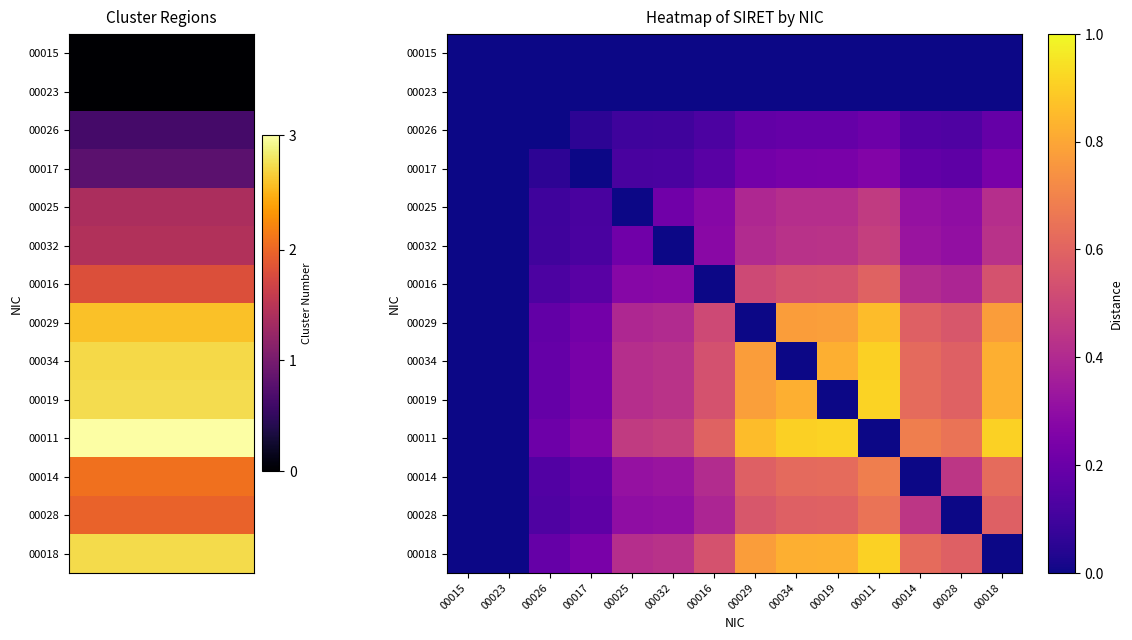

Reading left to right, transcribe all the data shown in this chart.

00015: 00015=0.0	00023=0.0	00026=0.0	00017=0.0	00025=0.0	00032=0.0	00016=0.0	00029=0.0	00034=0.0	00019=0.0	00011=0.0	00014=0.0	00028=0.0	00018=0.0
00023: 00015=0.0	00023=0.0	00026=0.0	00017=0.0	00025=0.0	00032=0.0	00016=0.0	00029=0.0	00034=0.0	00019=0.0	00011=0.0	00014=0.0	00028=0.0	00018=0.0
00026: 00015=0.0	00023=0.0	00026=0.0	00017=0.1	00025=0.1	00032=0.1	00016=0.1	00029=0.2	00034=0.2	00019=0.2	00011=0.2	00014=0.1	00028=0.1	00018=0.2
00017: 00015=0.0	00023=0.0	00026=0.1	00017=0.0	00025=0.1	00032=0.1	00016=0.2	00029=0.2	00034=0.2	00019=0.2	00011=0.3	00014=0.2	00028=0.2	00018=0.2
00025: 00015=0.0	00023=0.0	00026=0.1	00017=0.1	00025=0.0	00032=0.2	00016=0.3	00029=0.4	00034=0.4	00019=0.4	00011=0.5	00014=0.3	00028=0.3	00018=0.4
00032: 00015=0.0	00023=0.0	00026=0.1	00017=0.1	00025=0.2	00032=0.0	00016=0.3	00029=0.4	00034=0.4	00019=0.4	00011=0.5	00014=0.3	00028=0.3	00018=0.4
00016: 00015=0.0	00023=0.0	00026=0.1	00017=0.2	00025=0.3	00032=0.3	00016=0.0	00029=0.5	00034=0.5	00019=0.5	00011=0.6	00014=0.4	00028=0.4	00018=0.5
00029: 00015=0.0	00023=0.0	00026=0.2	00017=0.2	00025=0.4	00032=0.4	00016=0.5	00029=0.0	00034=0.8	00019=0.8	00011=0.9	00014=0.6	00028=0.6	00018=0.8
00034: 00015=0.0	00023=0.0	00026=0.2	00017=0.2	00025=0.4	00032=0.4	00016=0.5	00029=0.8	00034=0.0	00019=0.8	00011=0.9	00014=0.6	00028=0.6	00018=0.8
00019: 00015=0.0	00023=0.0	00026=0.2	00017=0.2	00025=0.4	00032=0.4	00016=0.5	00029=0.8	00034=0.8	00019=0.0	00011=0.9	00014=0.6	00028=0.6	00018=0.8
00011: 00015=0.0	00023=0.0	00026=0.2	00017=0.3	00025=0.5	00032=0.5	00016=0.6	00029=0.9	00034=0.9	00019=0.9	00011=0.0	00014=0.7	00028=0.6	00018=0.9
00014: 00015=0.0	00023=0.0	00026=0.1	00017=0.2	00025=0.3	00032=0.3	00016=0.4	00029=0.6	00034=0.6	00019=0.6	00011=0.7	00014=0.0	00028=0.4	00018=0.6
00028: 00015=0.0	00023=0.0	00026=0.1	00017=0.2	00025=0.3	00032=0.3	00016=0.4	00029=0.6	00034=0.6	00019=0.6	00011=0.6	00014=0.4	00028=0.0	00018=0.6
00018: 00015=0.0	00023=0.0	00026=0.2	00017=0.2	00025=0.4	00032=0.4	00016=0.5	00029=0.8	00034=0.8	00019=0.8	00011=0.9	00014=0.6	00028=0.6	00018=0.0